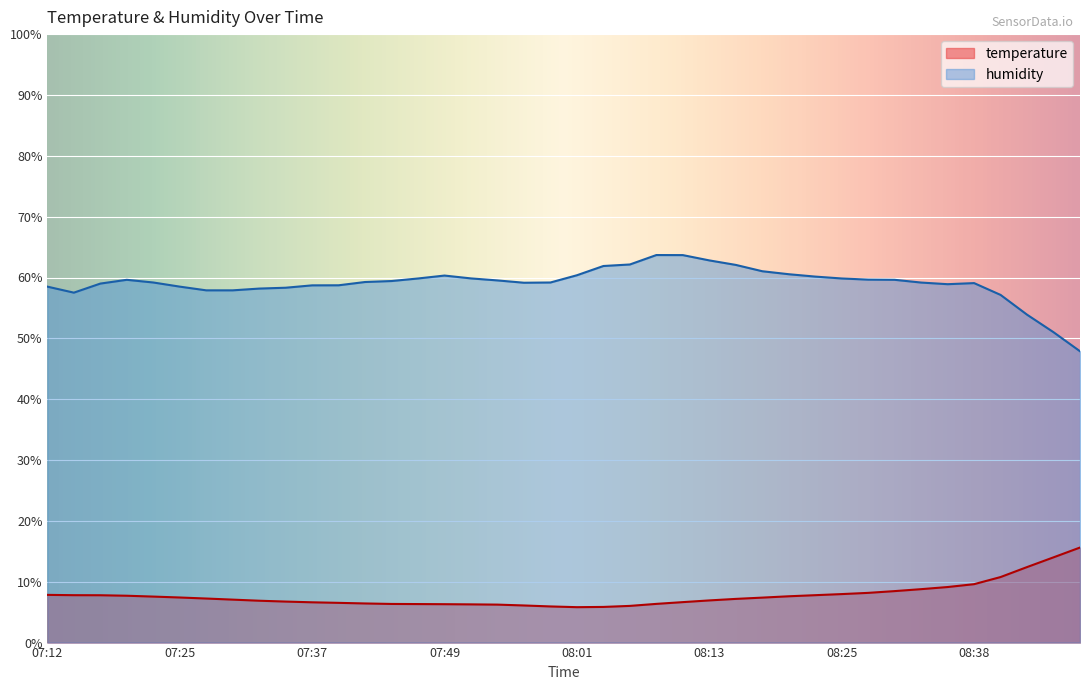

What position from the left is 08:23?

30